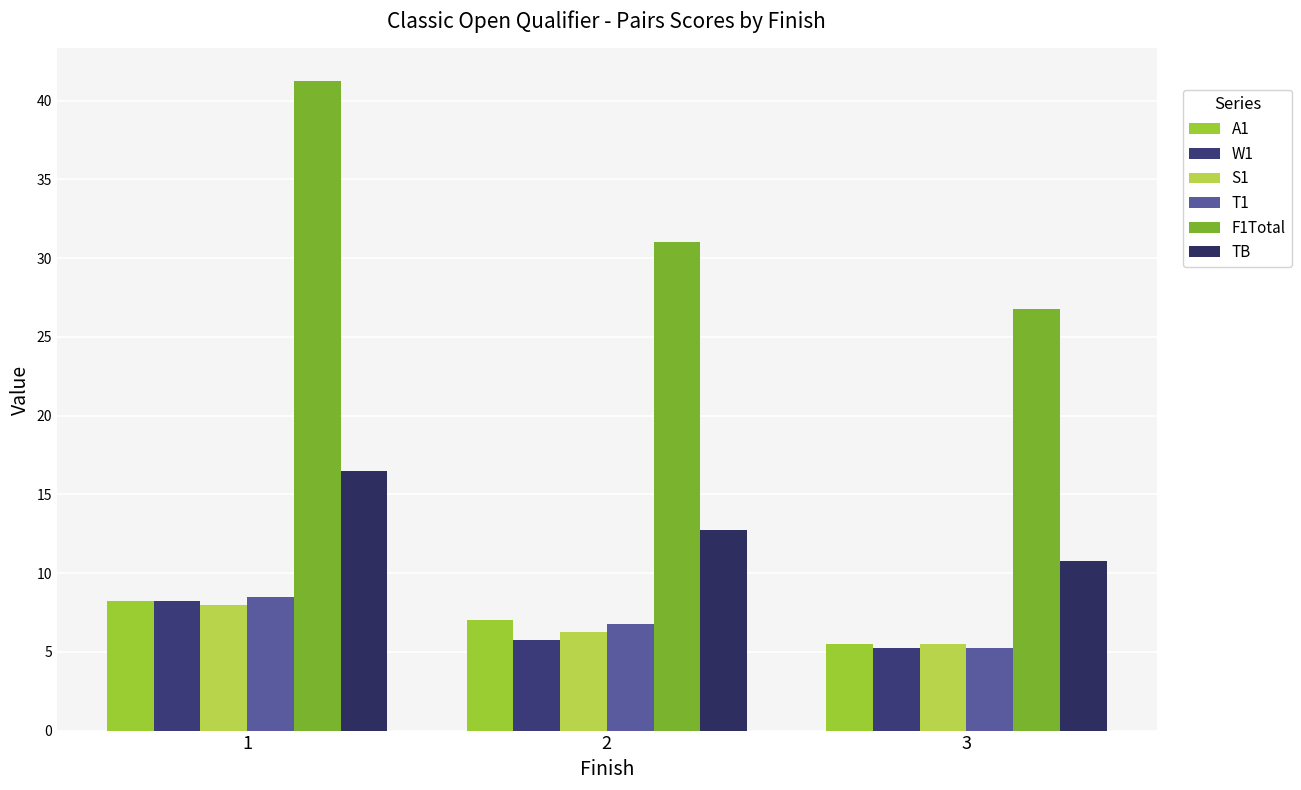

What is the difference between the highest and lowest values at 3?

21.5